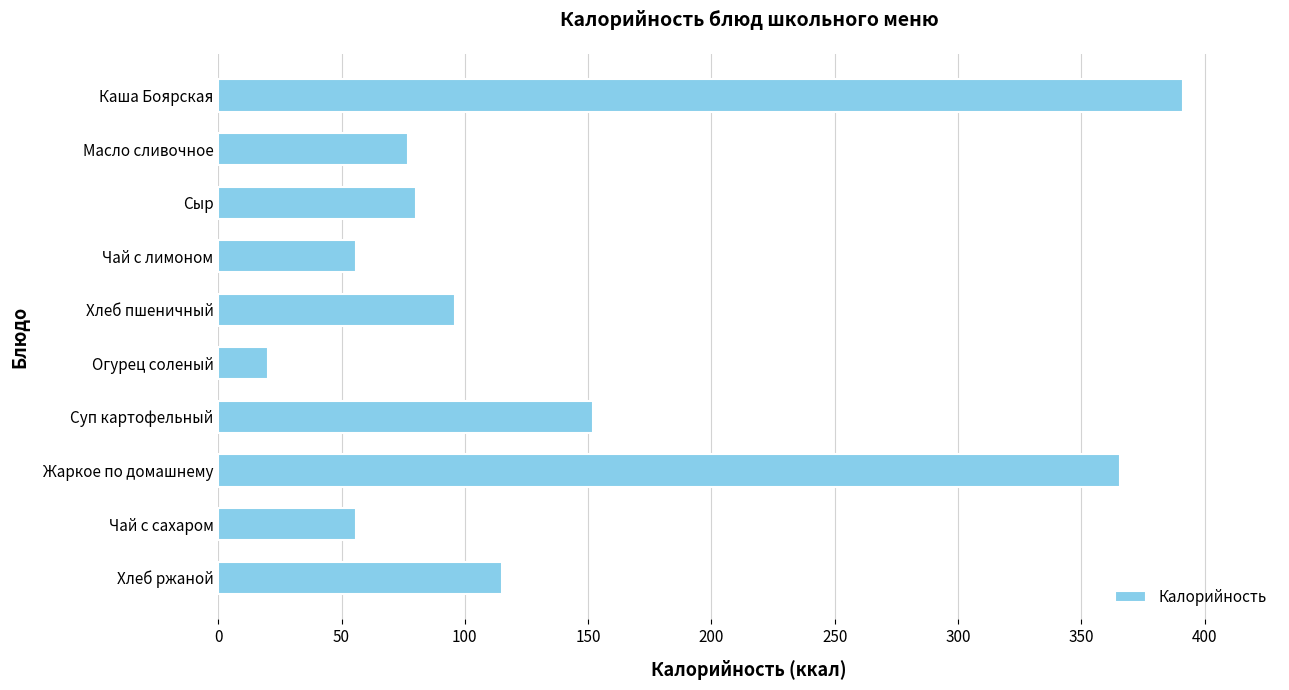

True or false: the data shows 20.2 at Огурец соленый.

True